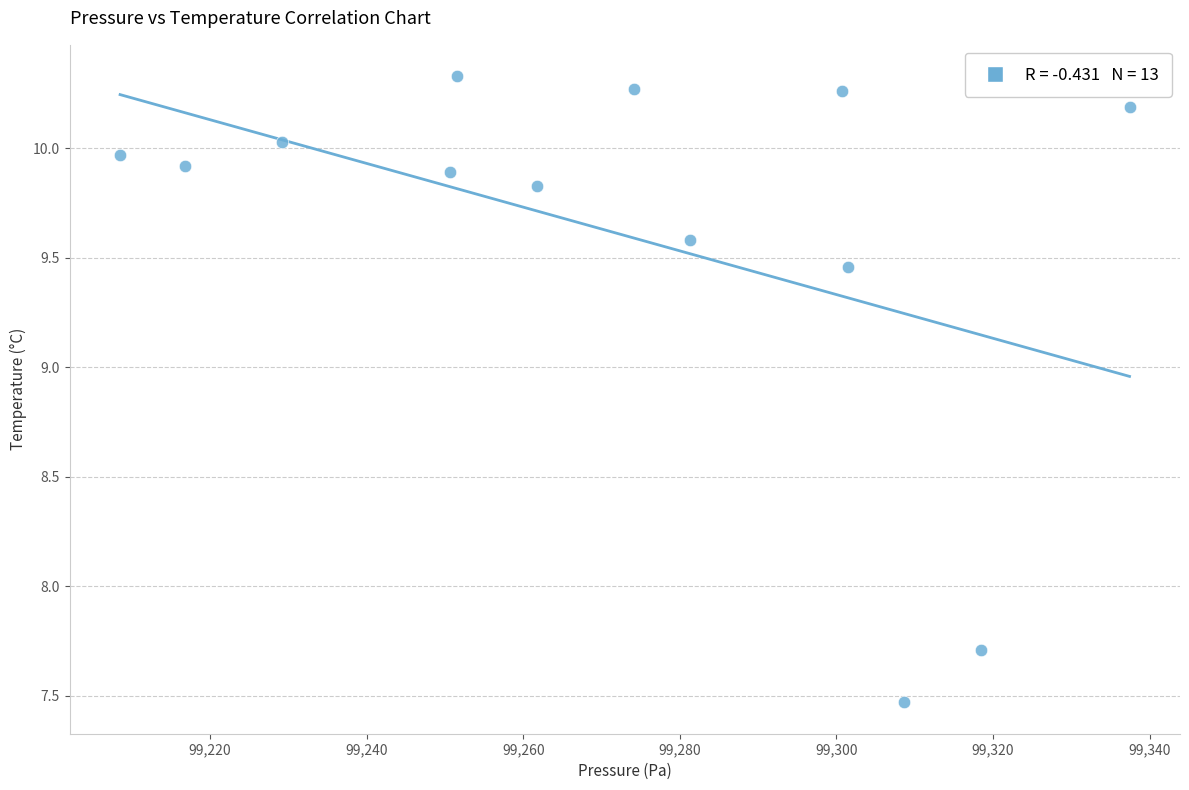

What is the range of Y values (max minus min)?

2.9